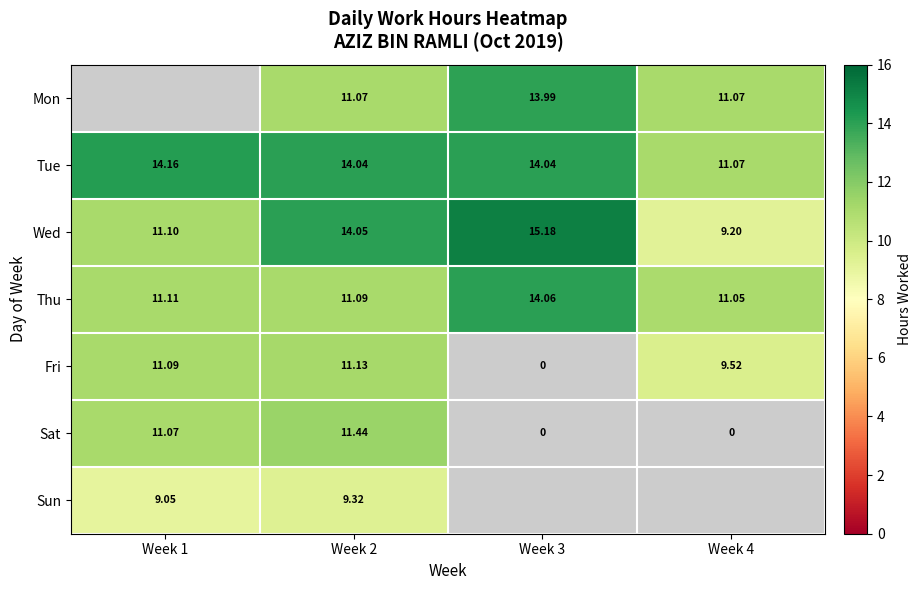

What is the difference between the maximum and second lowest values in the Fri series?

1.6